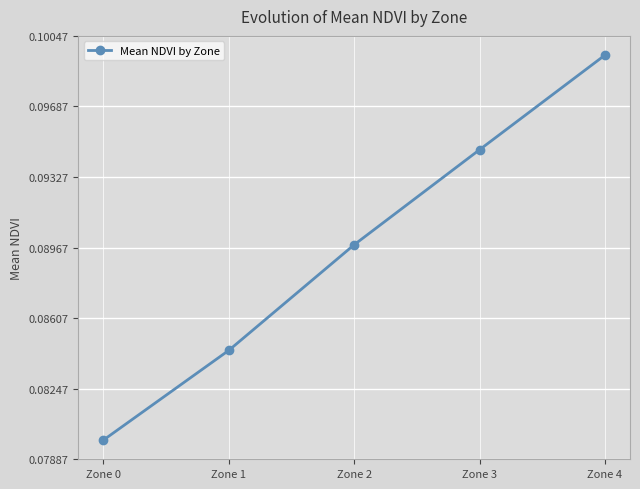

List the labels in order of value, smallest first.

Zone 0, Zone 1, Zone 2, Zone 3, Zone 4